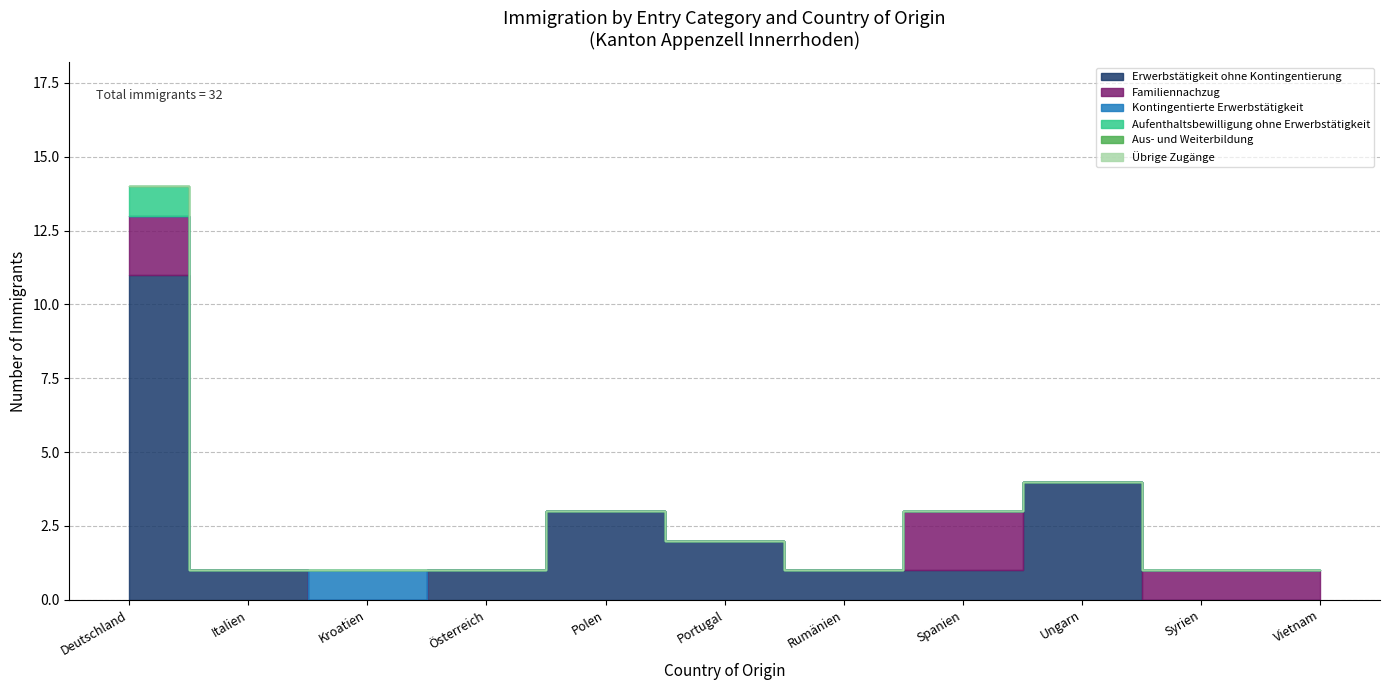

What is the label of the 2nd point from the left?

Italien